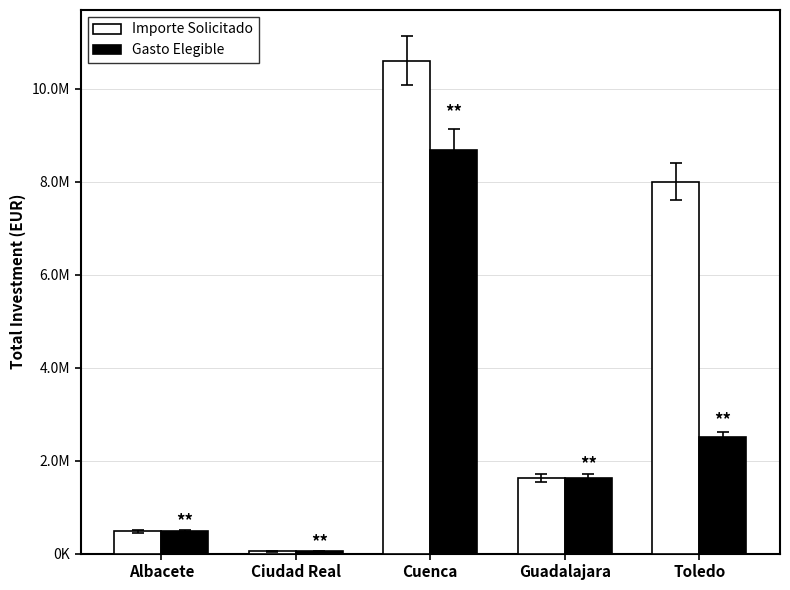

At which category is the sum across all series the highest?

Cuenca